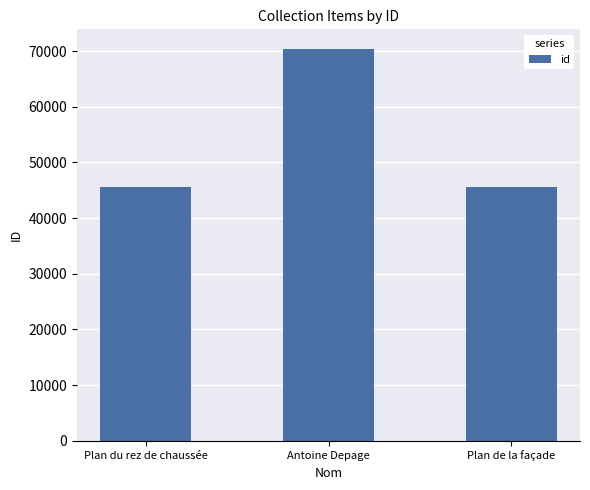

True or false: the data shows 36512 at Antoine Depage.

False